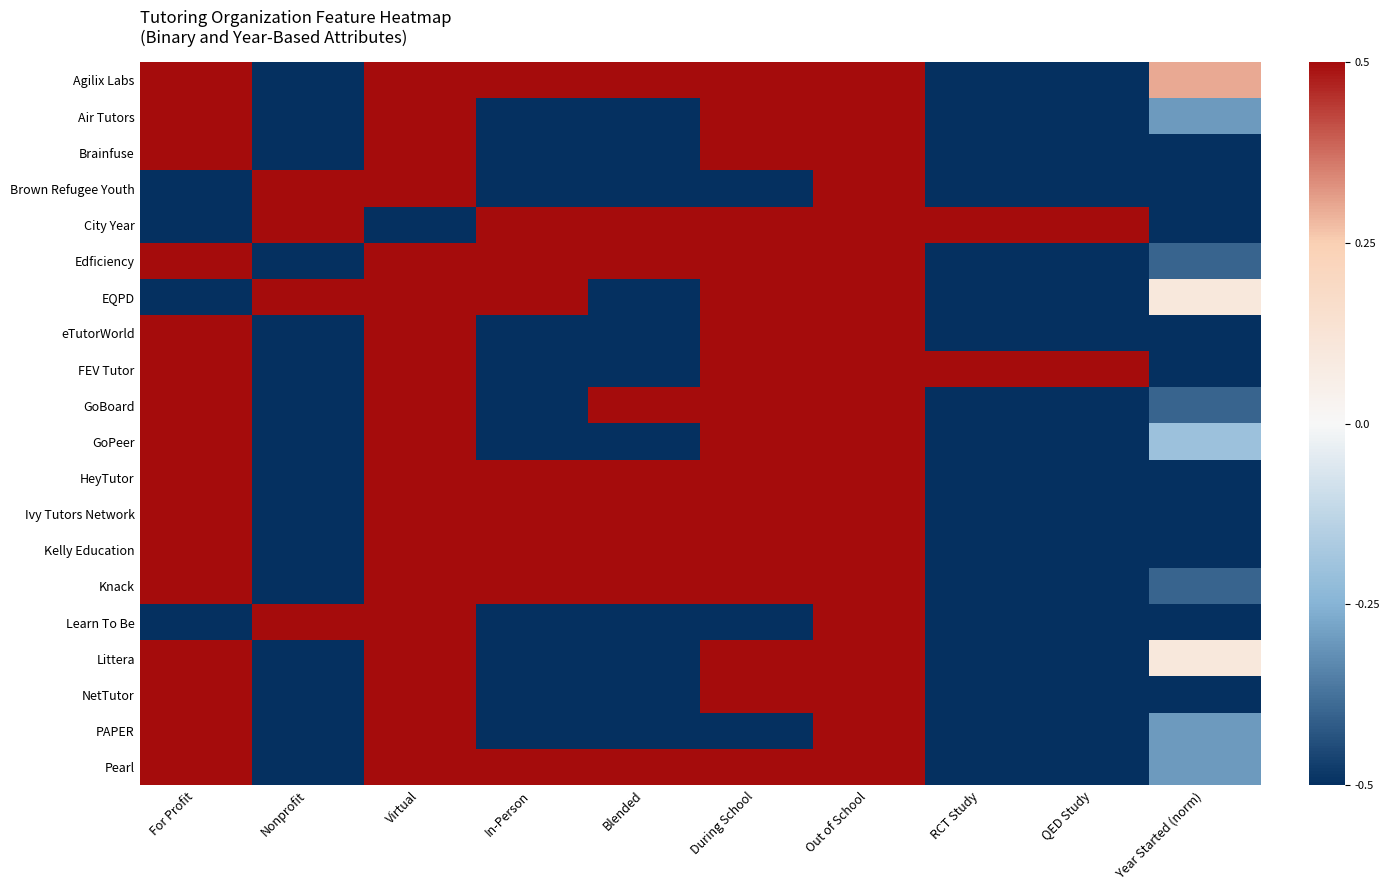

What is the minimum value shown in the chart?

-1.0